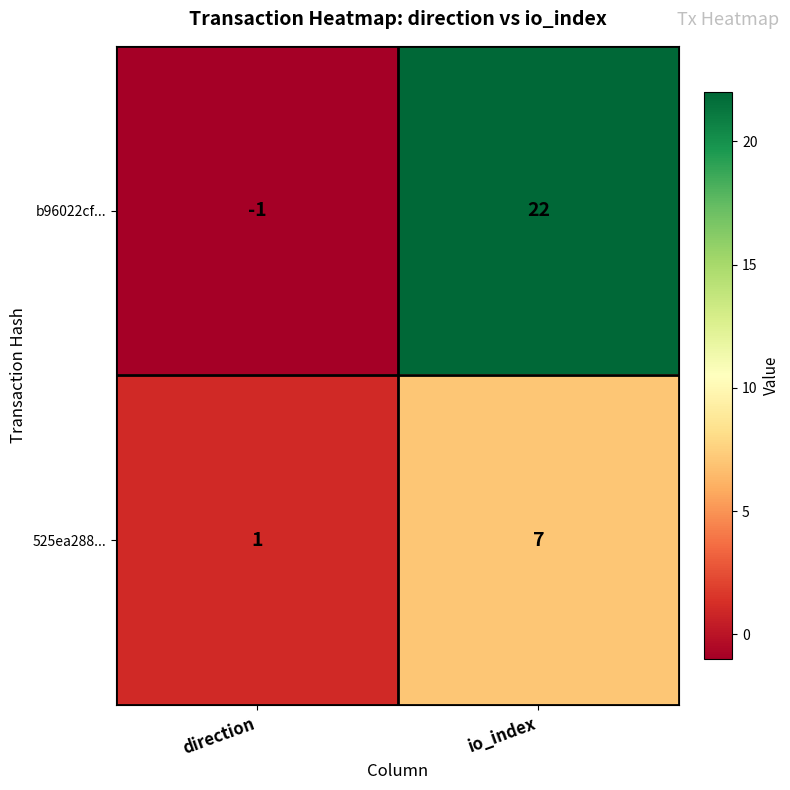

Is the value of b96022cf... at direction greater than the value of 525ea288... at direction?

No